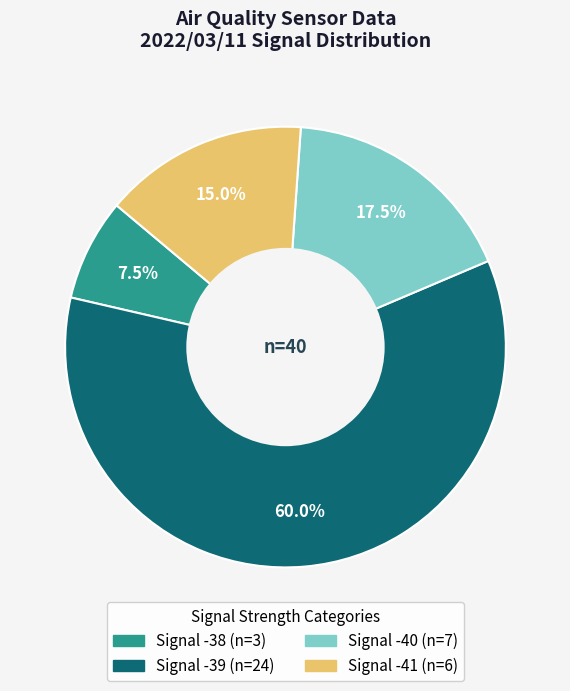

Does any single category account for the majority?

Yes